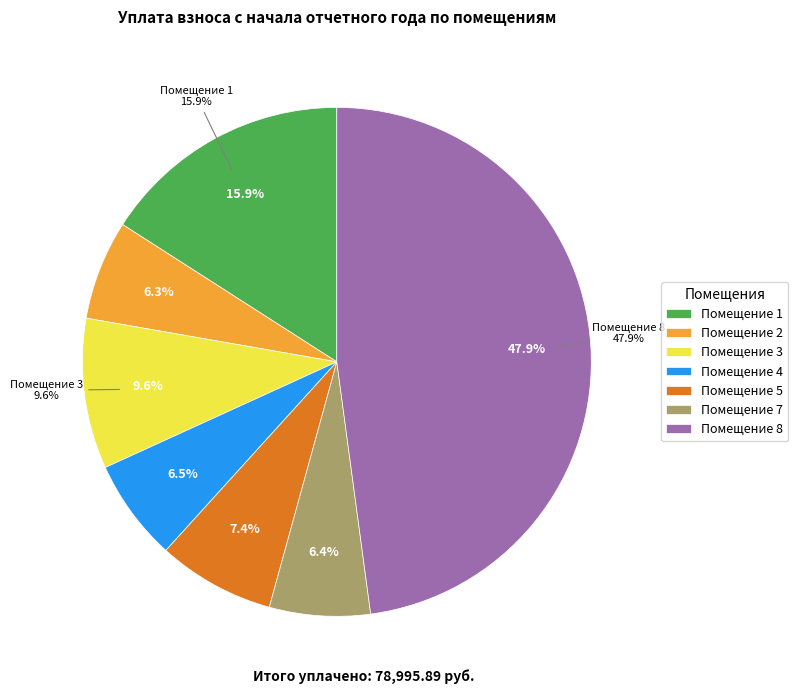

Is 7 the majority of the pie?

No